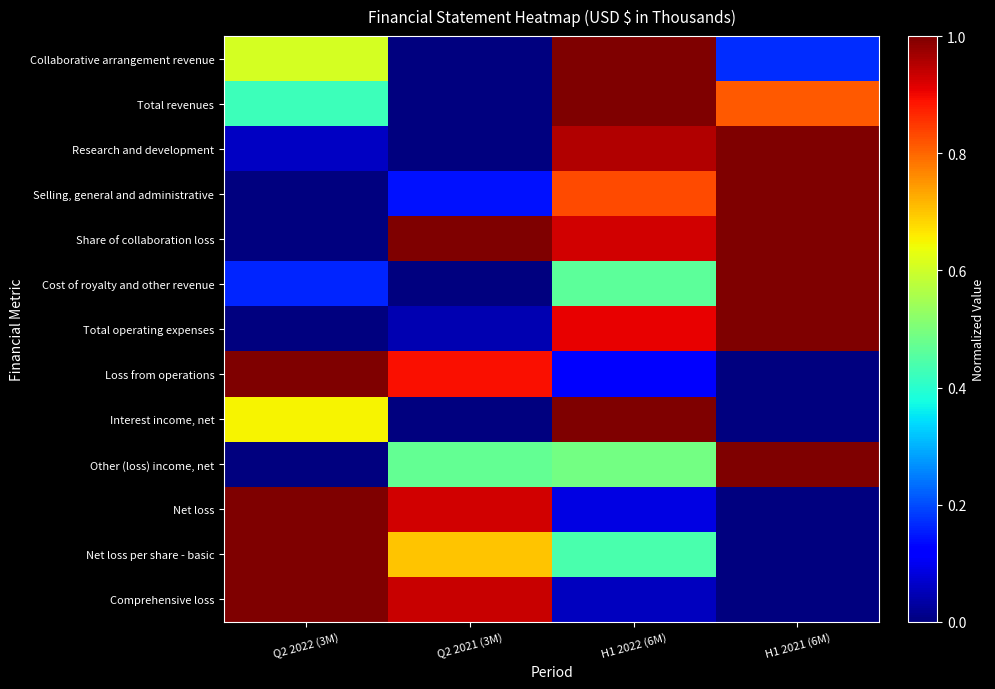

At which category is the sum across all series the highest?

H1 2022 (6M)